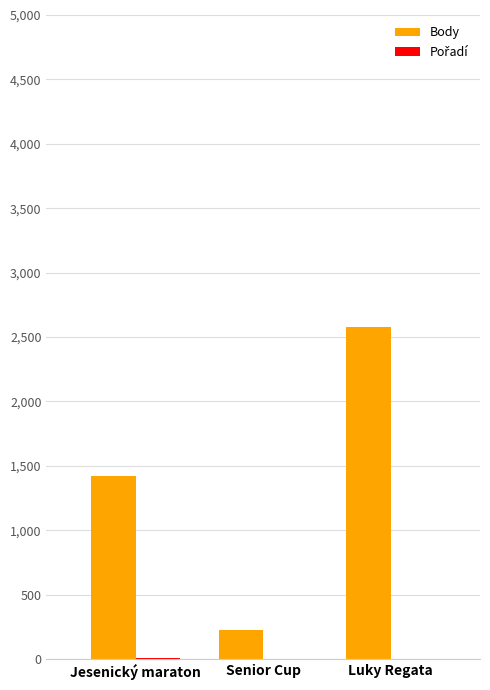

At which category is the sum across all series the highest?

Luky Regata